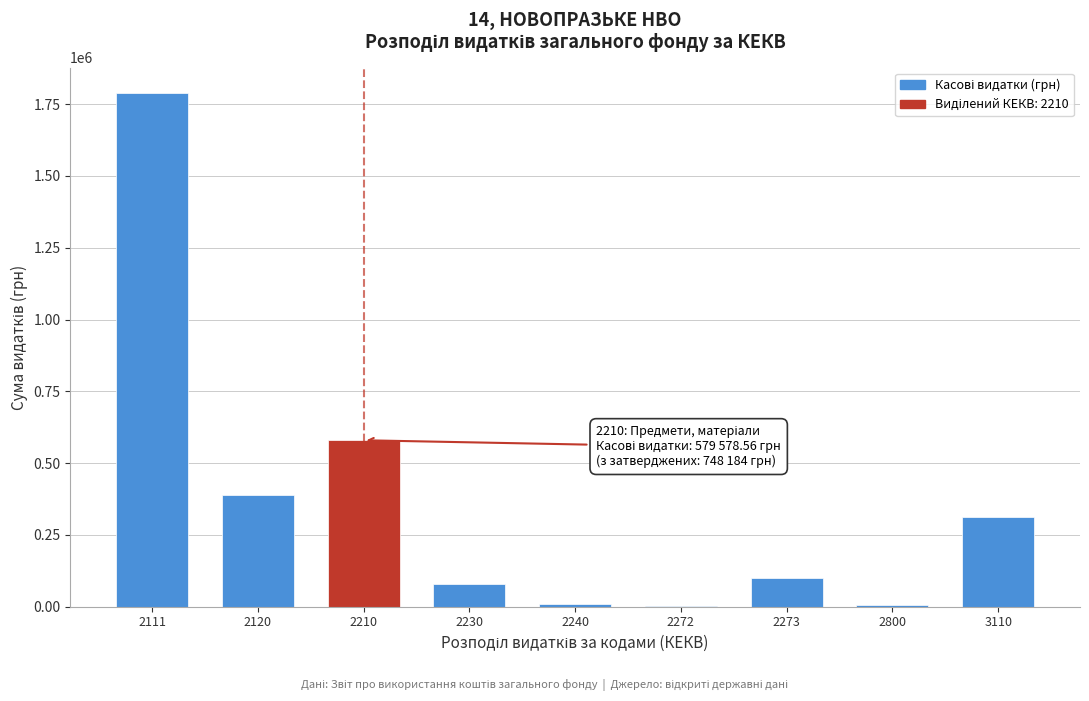

The value at 2120 is 388021.5. True or false?

True